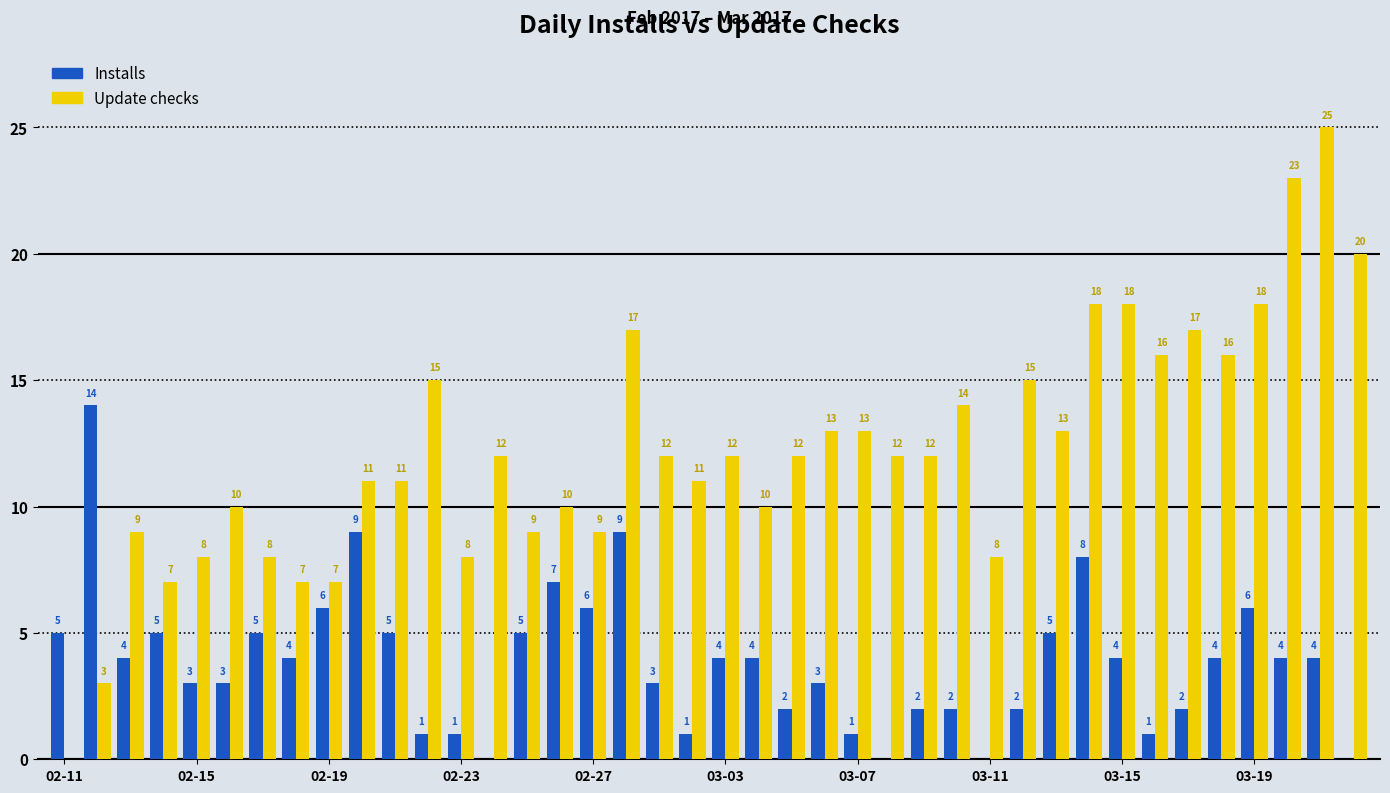

Which series has the largest total across all categories?

Update checks